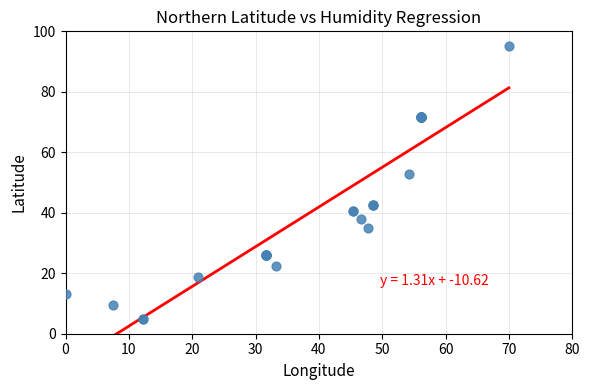

What Y value in the scatter plot is closest to 50?

52.7